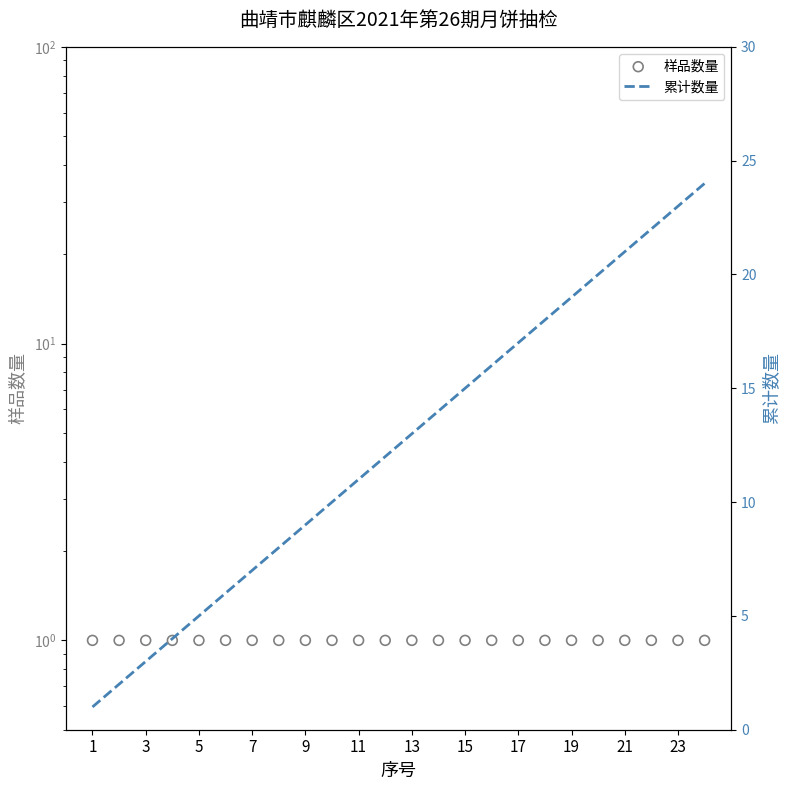

Which series has the largest total across all categories?

累计数量